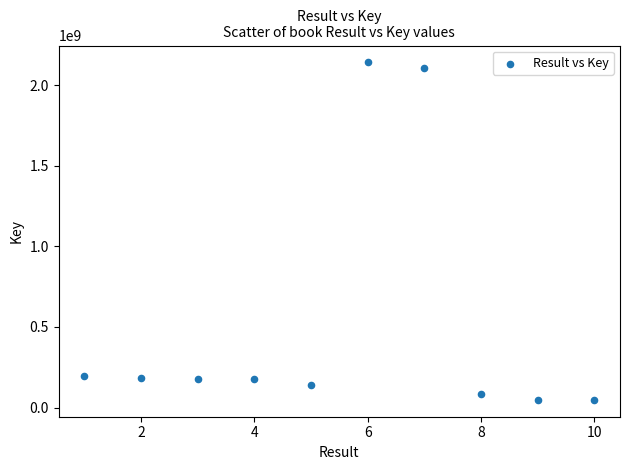

What is the range of Y values (max minus min)?

2093142240